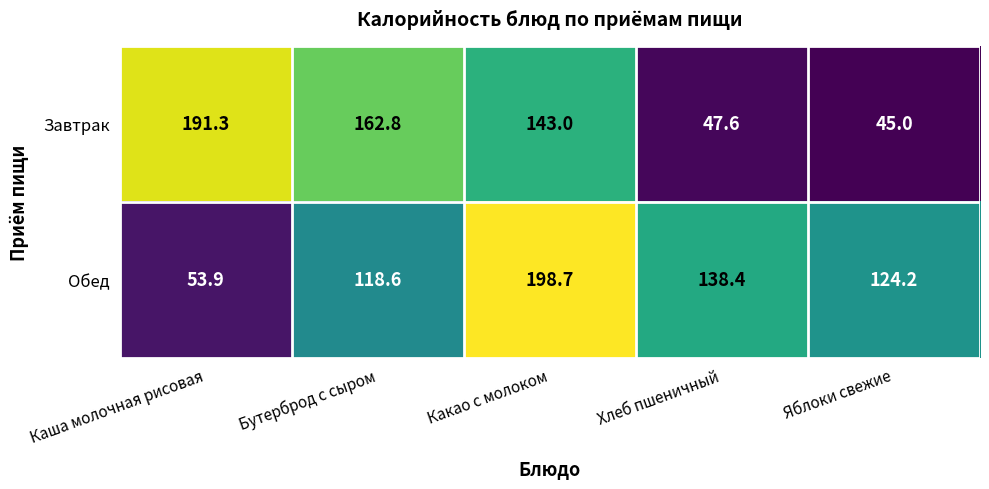

Where is Завтрак nearest to the value 118?

Какао с молоком